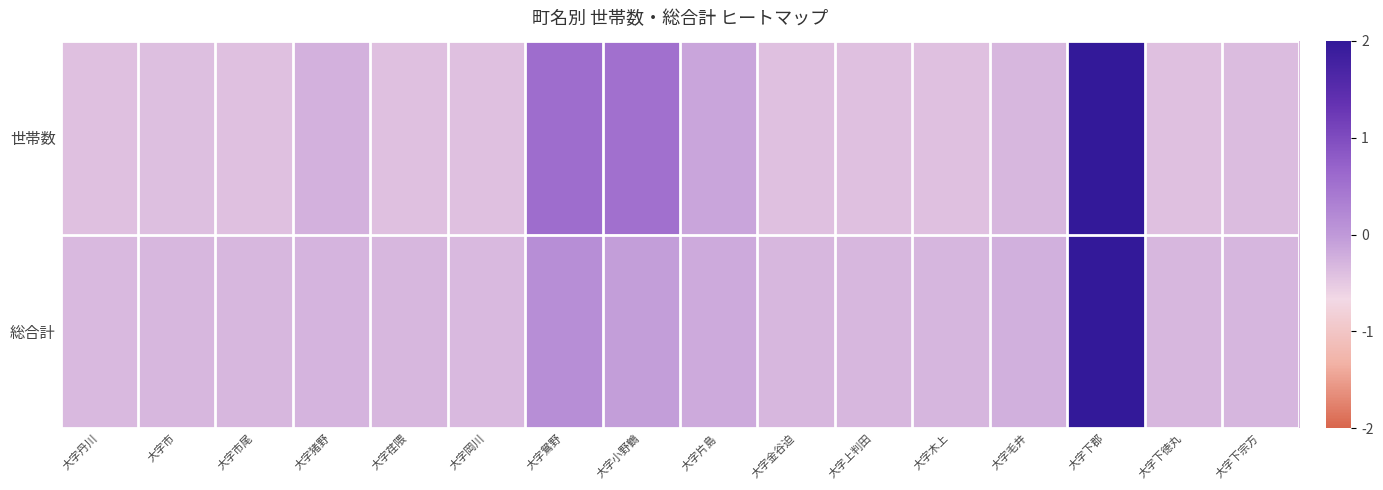

At which category is the sum across all series the highest?

大字下郡